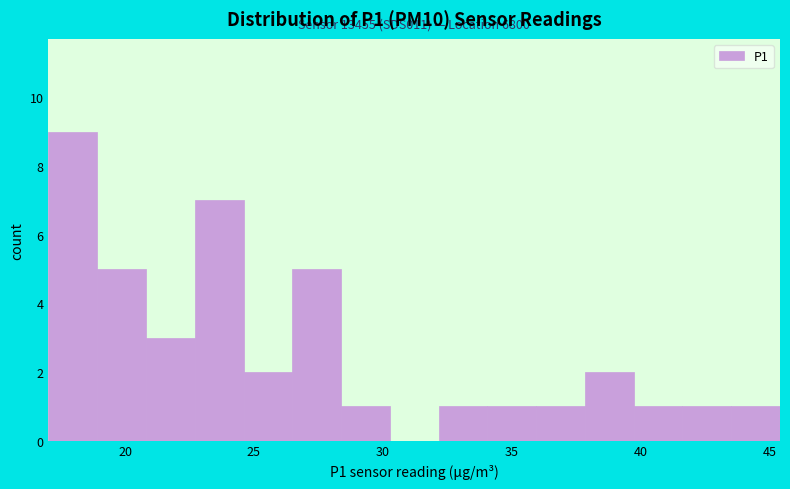

Read against the x-axis, roughly where is the centre of the tallest bar?

18.0